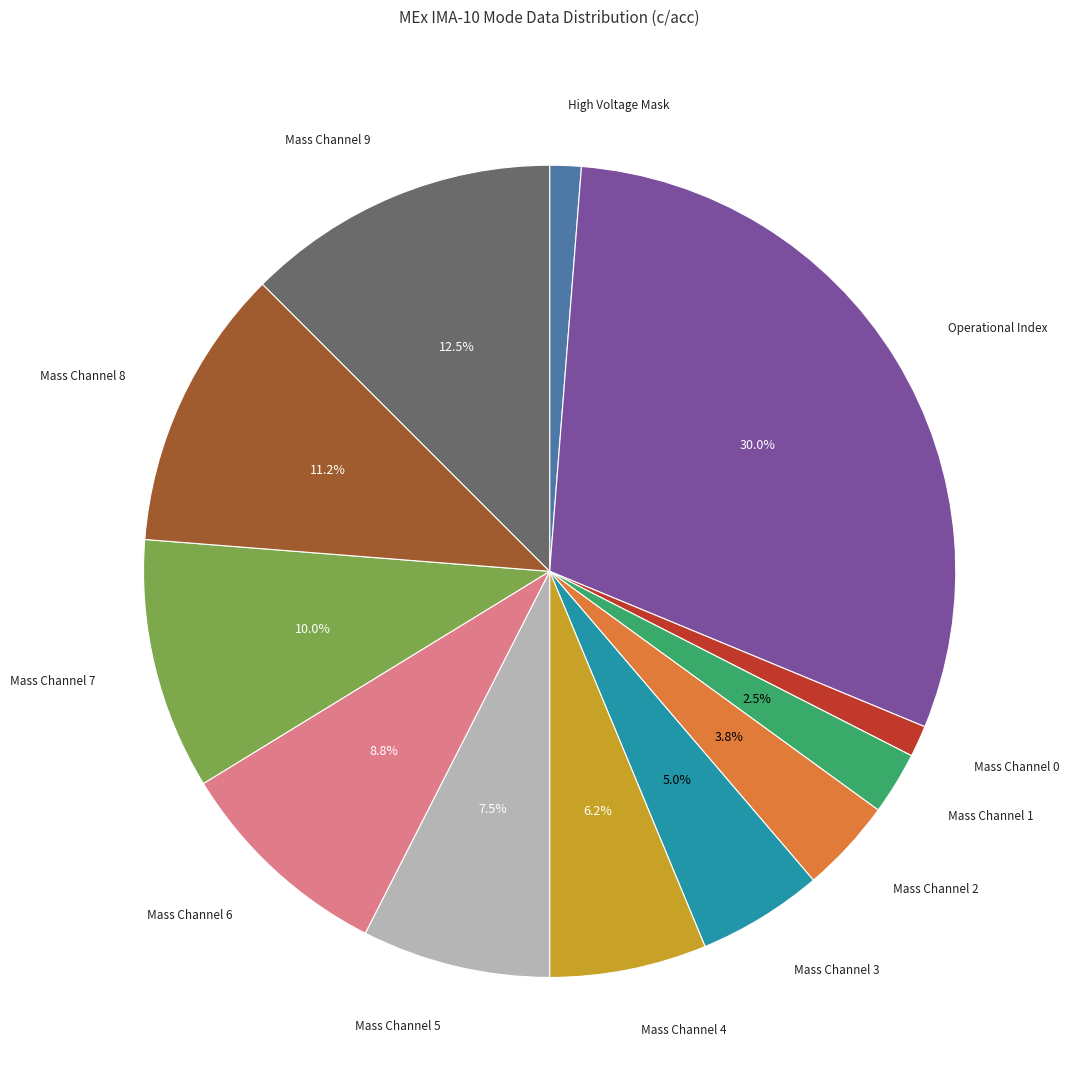

Is there a majority slice in this chart?

No